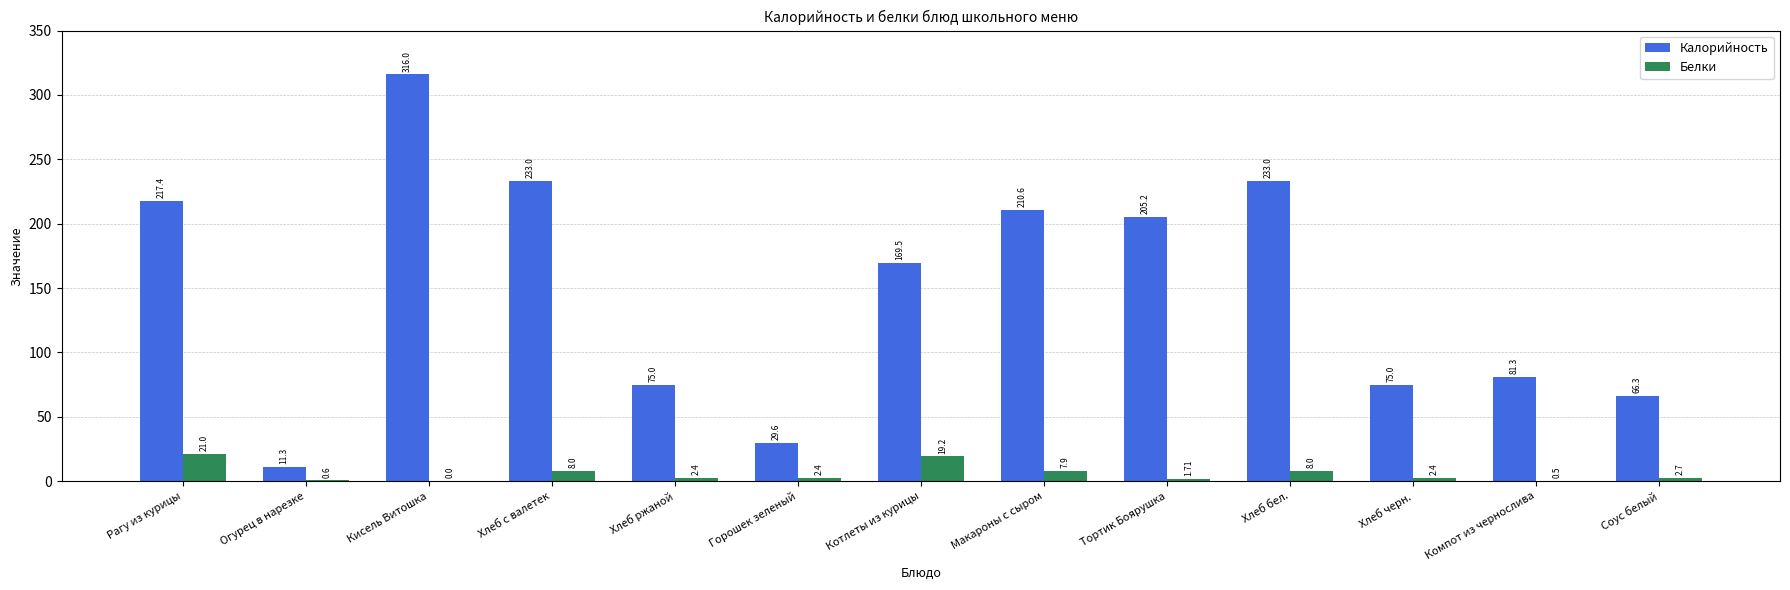

Between Кисель Витошка and Хлеб ржаной, which series saw the biggest shift?

Калорийность